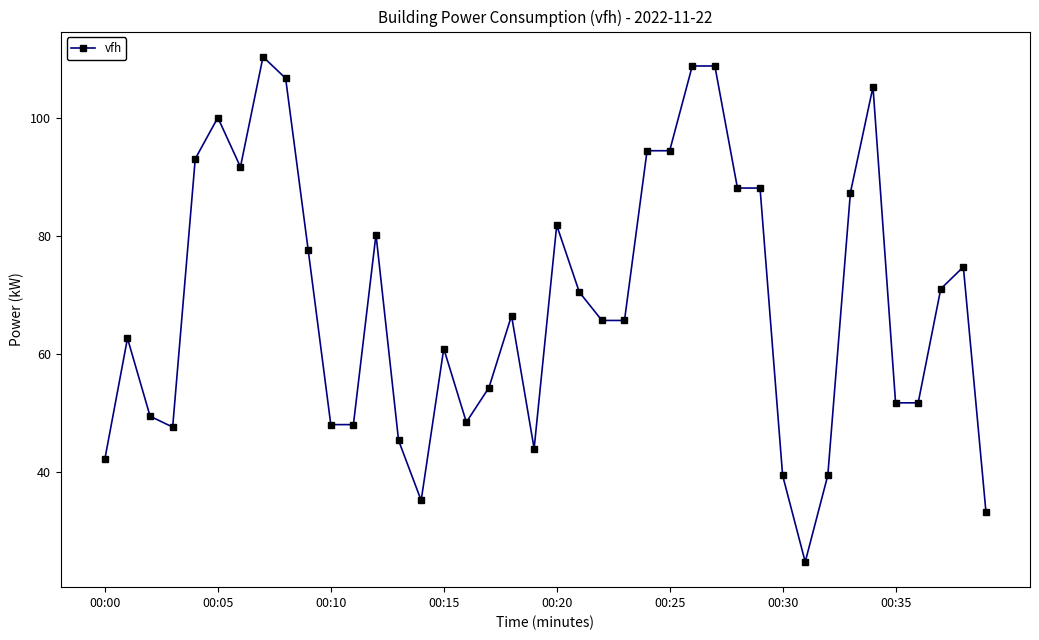

What is the difference between the maximum and second lowest values?

77.3